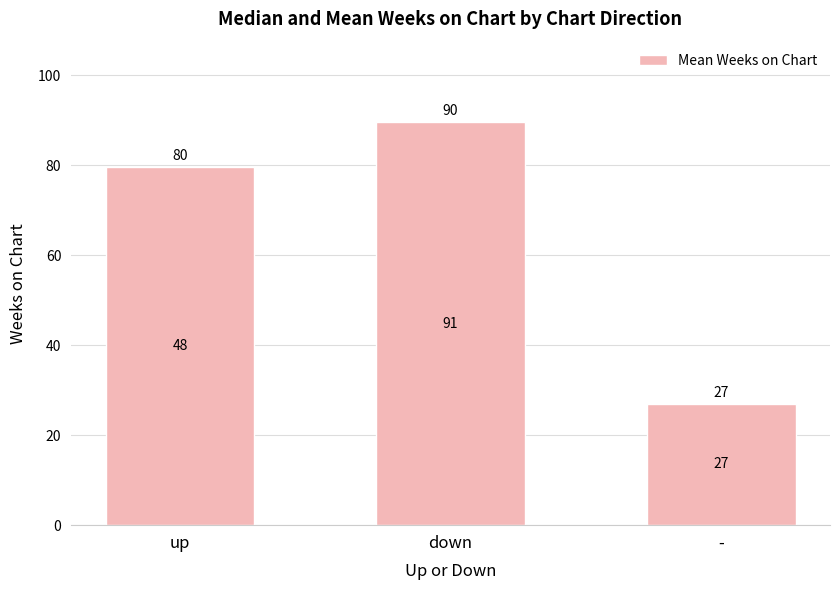

At which category does the chart reach its peak across all series?

down